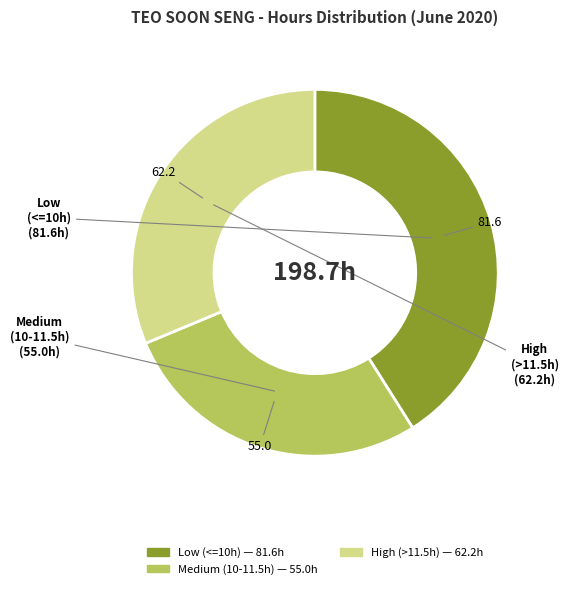

Is there any slice that represents more than half of the pie?

No